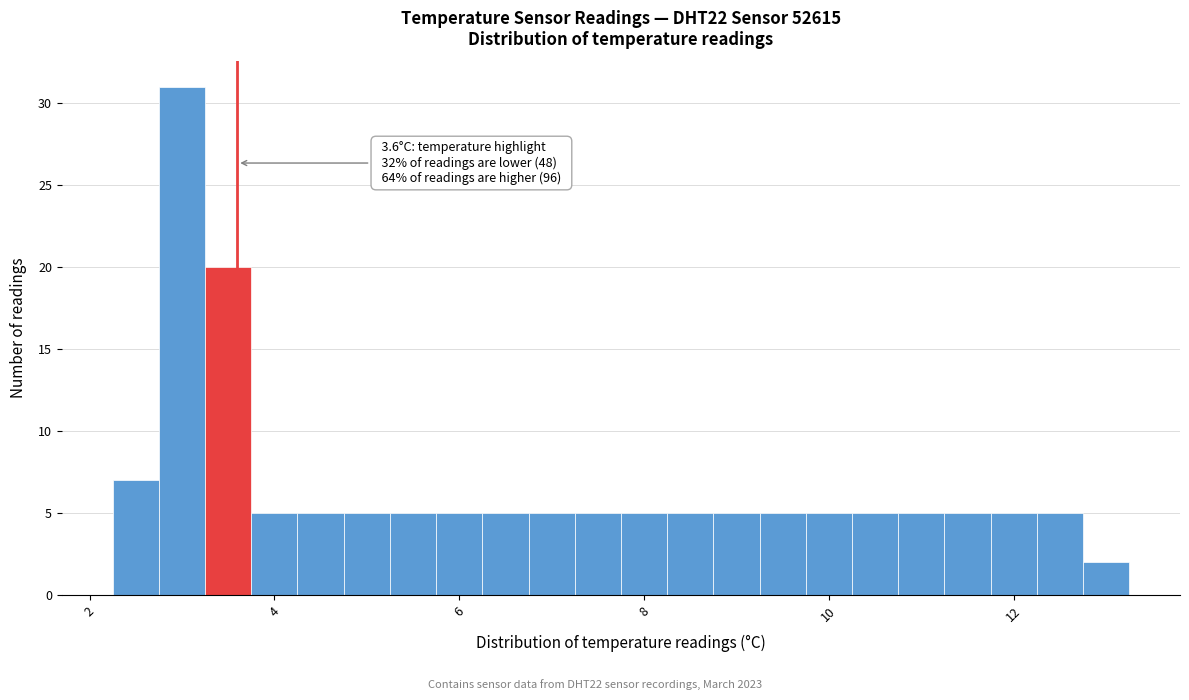

Read against the x-axis, roughly where is the centre of the tallest bar?

3.0